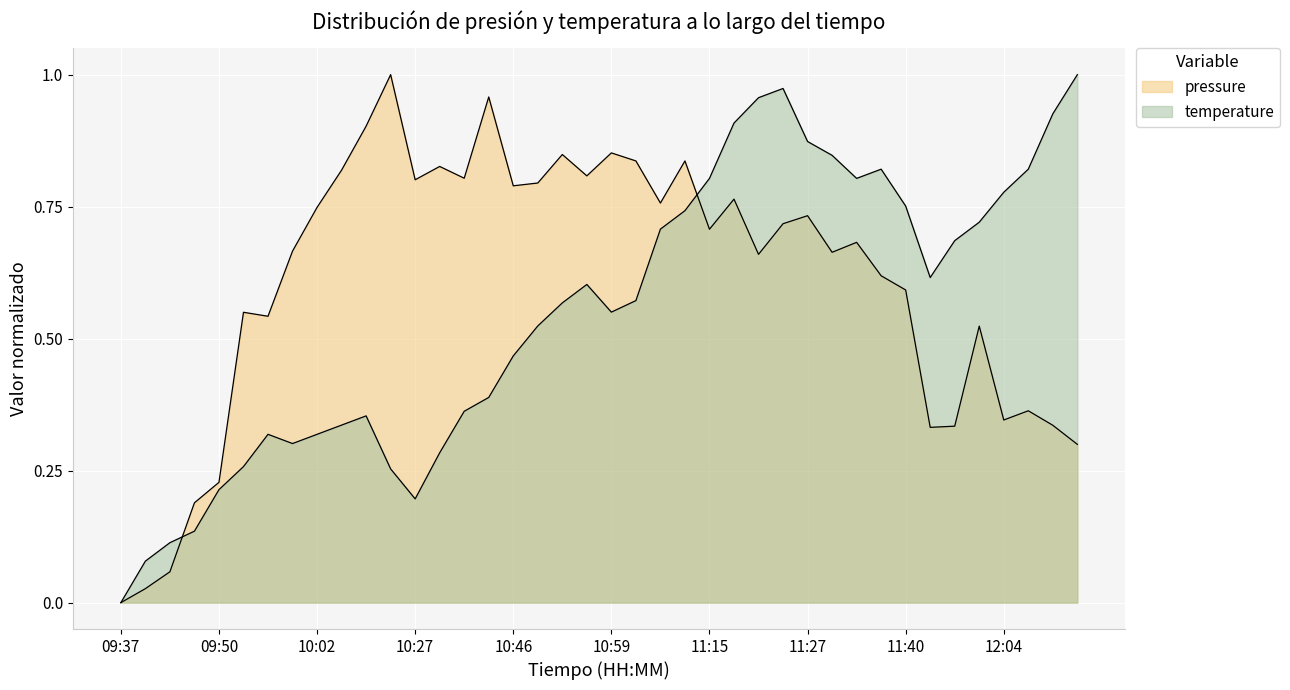

What is the approximate value of temperature at 34?

0.7